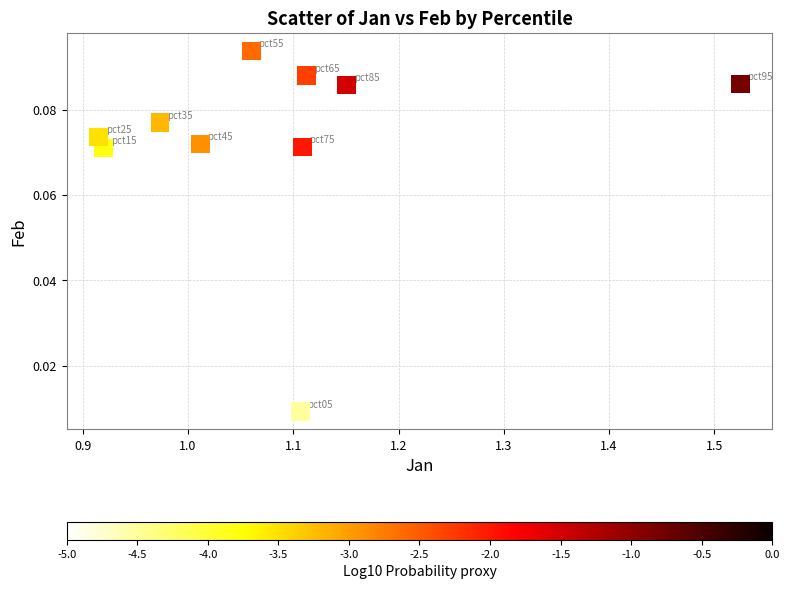

What is the average X value?

1.1